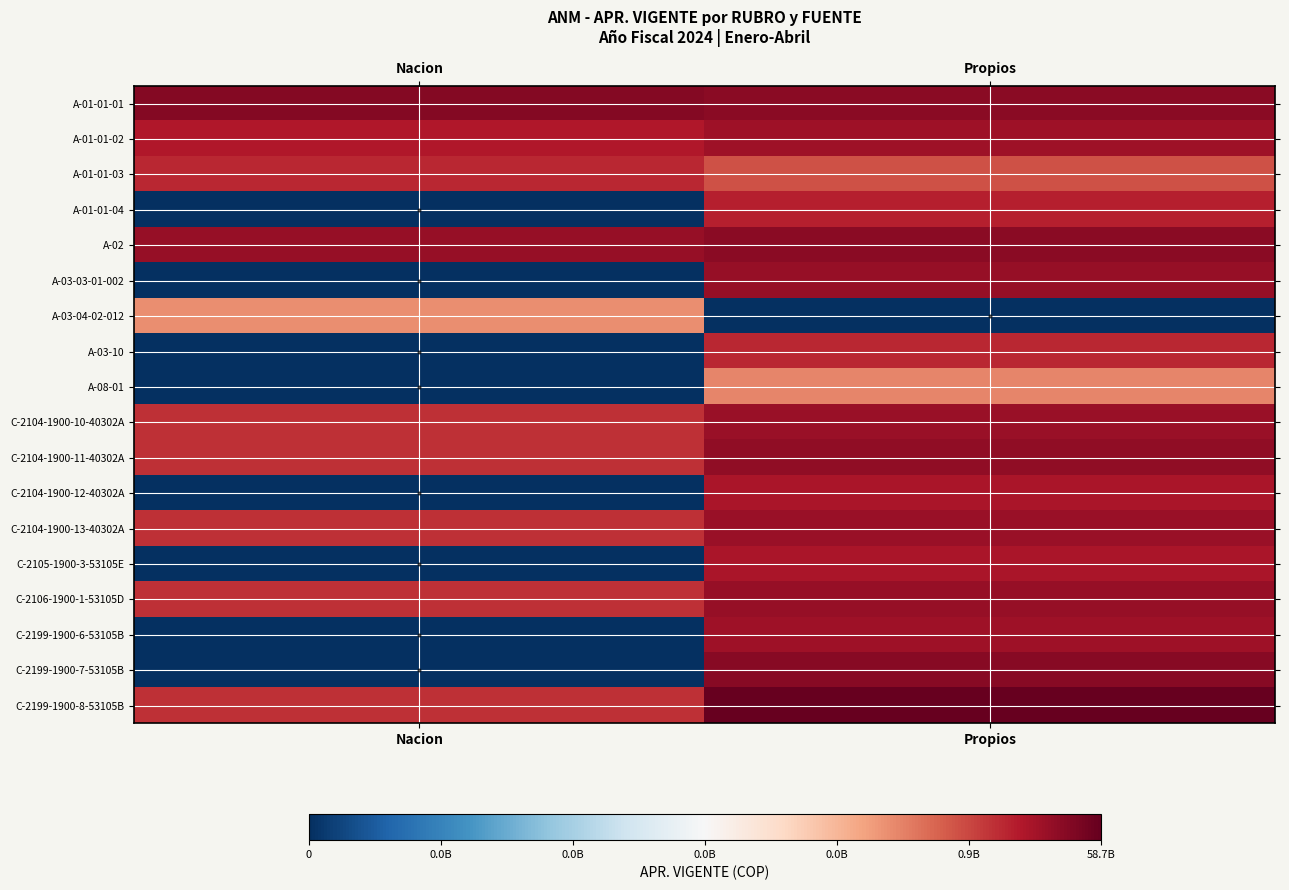

Reading left to right, transcribe all the data shown in this chart.

A-01-01-01: Nacion=10.3	Propios=10.2
A-01-01-02: Nacion=9.7	Propios=9.9
A-01-01-03: Nacion=9.4	Propios=8.8
A-01-01-04: Nacion=0.0	Propios=9.6
A-02: Nacion=10.1	Propios=10.3
A-03-03-01-002: Nacion=0.0	Propios=10.1
A-03-04-02-012: Nacion=7.9	Propios=0.0
A-03-10: Nacion=0.0	Propios=9.4
A-08-01: Nacion=0.0	Propios=8.0
C-2104-1900-10-40302A: Nacion=9.3	Propios=10.0
C-2104-1900-11-40302A: Nacion=9.3	Propios=10.2
C-2104-1900-12-40302A: Nacion=0.0	Propios=9.8
C-2104-1900-13-40302A: Nacion=9.3	Propios=10.1
C-2105-1900-3-53105E: Nacion=0.0	Propios=9.8
C-2106-1900-1-53105D: Nacion=9.3	Propios=10.1
C-2199-1900-6-53105B: Nacion=0.0	Propios=10.0
C-2199-1900-7-53105B: Nacion=0.0	Propios=10.3
C-2199-1900-8-53105B: Nacion=9.3	Propios=10.8